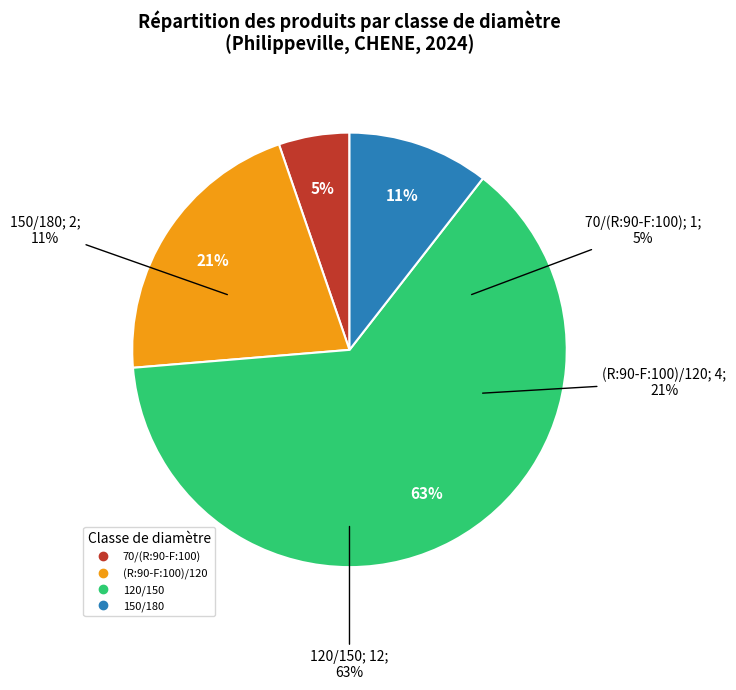

True or false: (R:90-F:100)/120 accounts for 21% of the total.

True